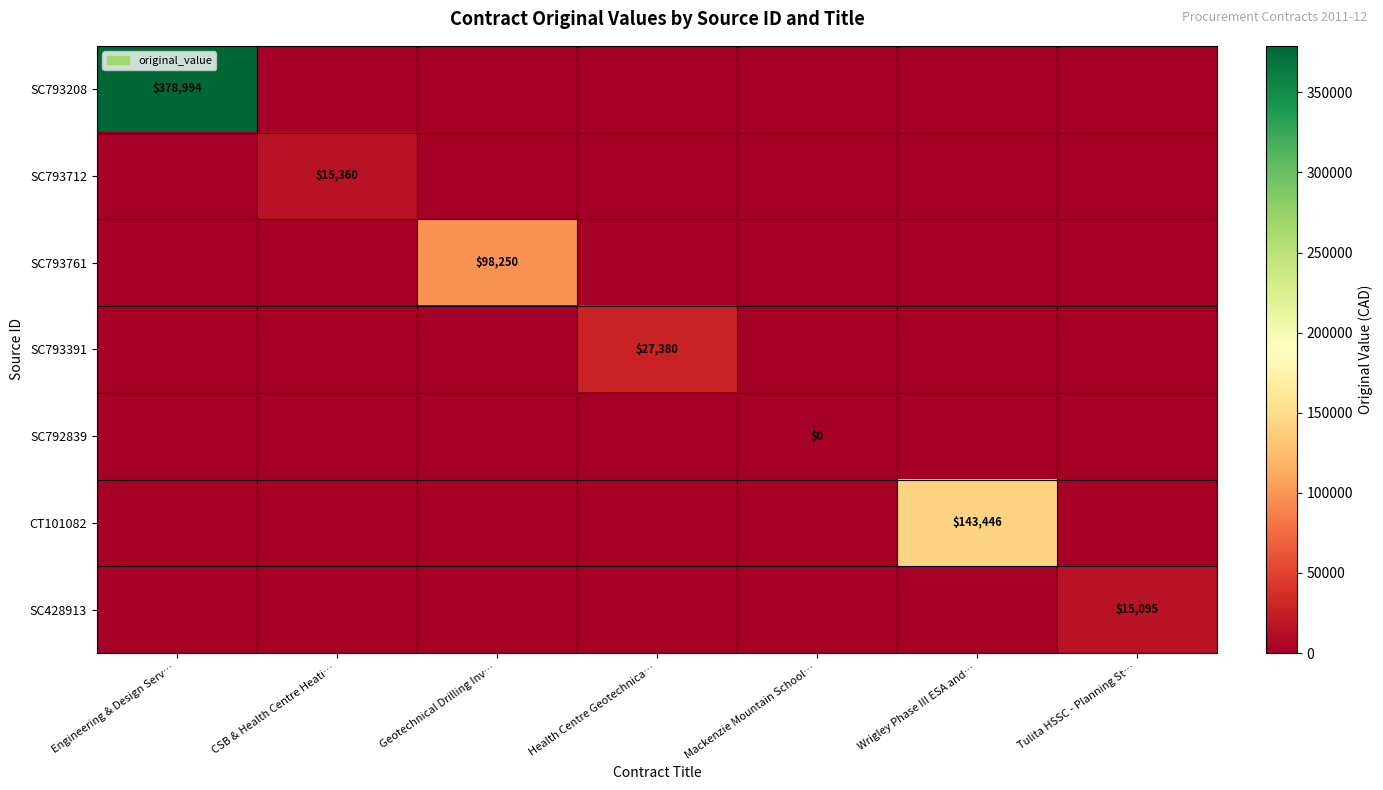

Which has a higher value, Geotechnical Drilling Inv… or Health Centre Geotechnica…?

Geotechnical Drilling Inv…